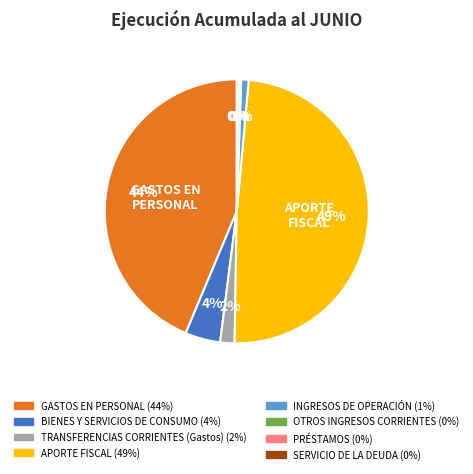

To the nearest percent, what is the difference between the largest and smallest slice percentages?

49%